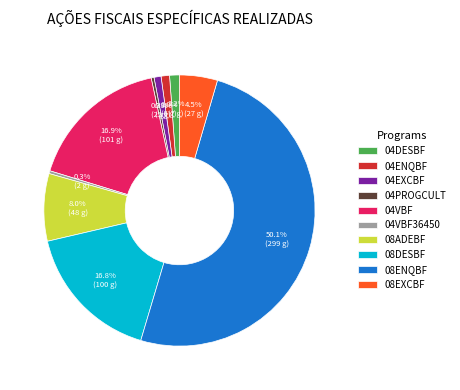

Which has a higher value, 04EXCBF or 08DESBF?

08DESBF